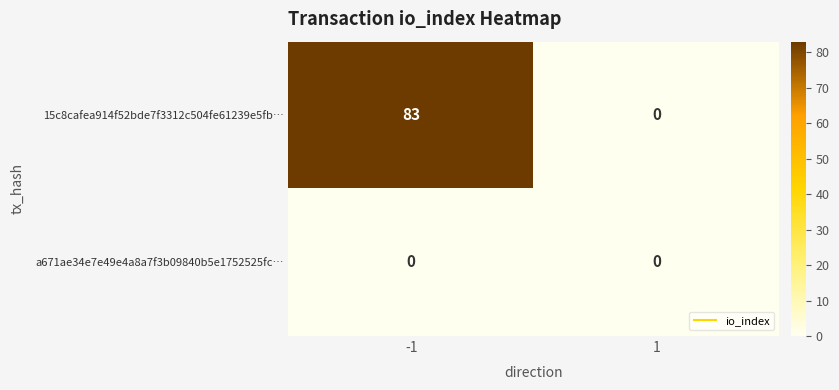

Rank the series by their maximum value, from lowest to highest.

a671ae34e7e49e4a8a7f3b09840b5e1752525fc…, 15c8cafea914f52bde7f3312c504fe61239e5fb…